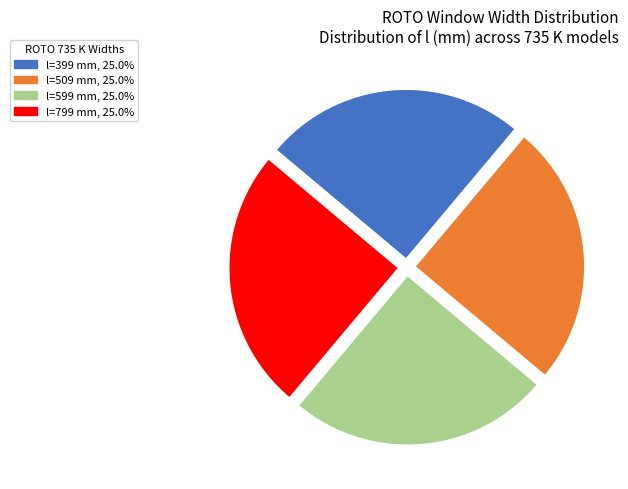

Is there a majority slice in this chart?

No